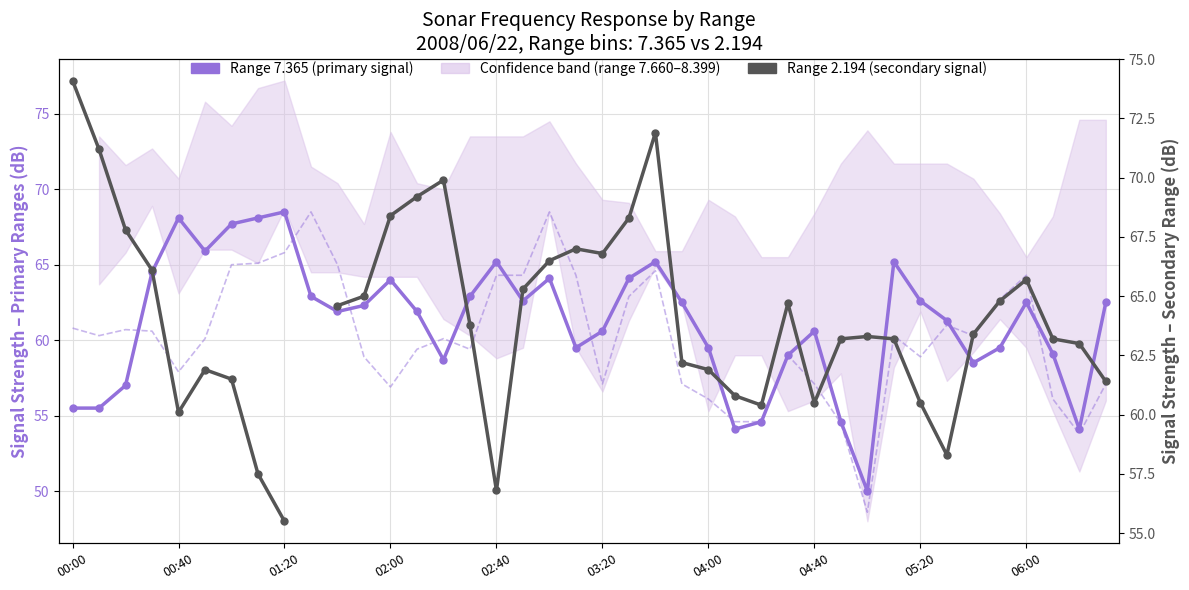

List the series in order of their peak value, lowest first.

Range 7.365 (primary), Range 2.194 (secondary)